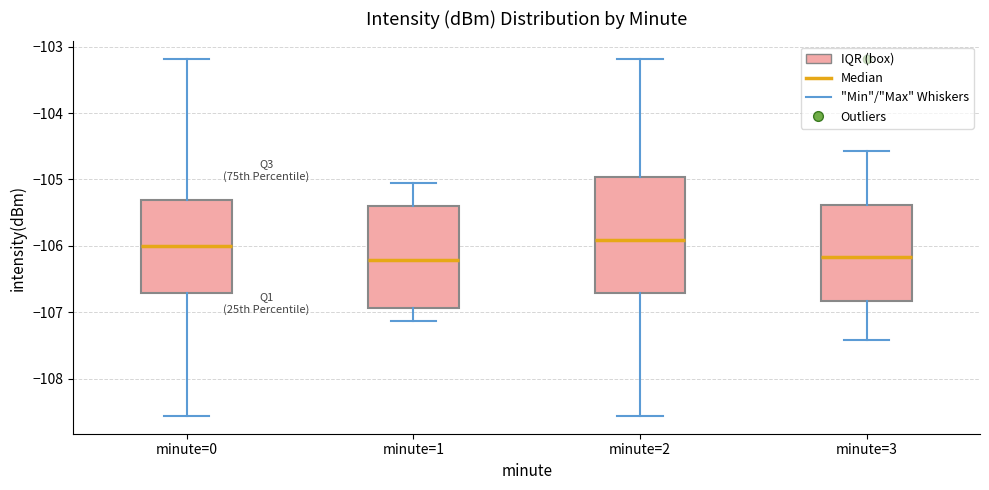

Where is the upper edge of the box for minute=2 on the y-axis? The values are not printed on the chart, so give them approximately, as read against the axis.

-105.0